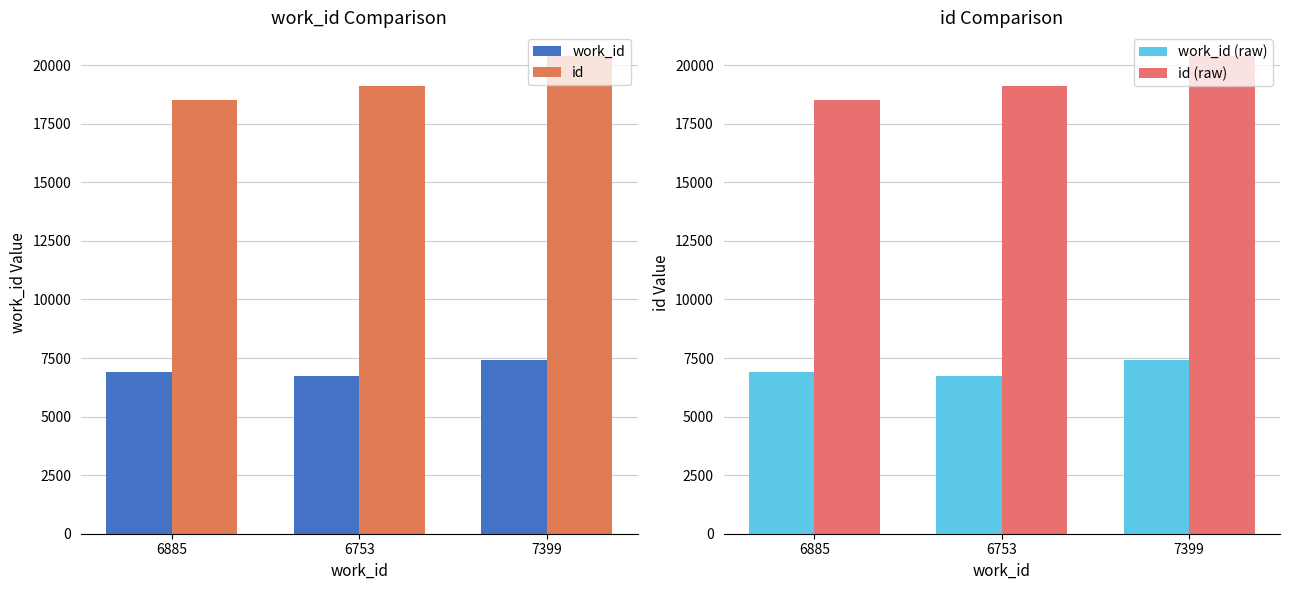

Count the number of categories in the chart.

3